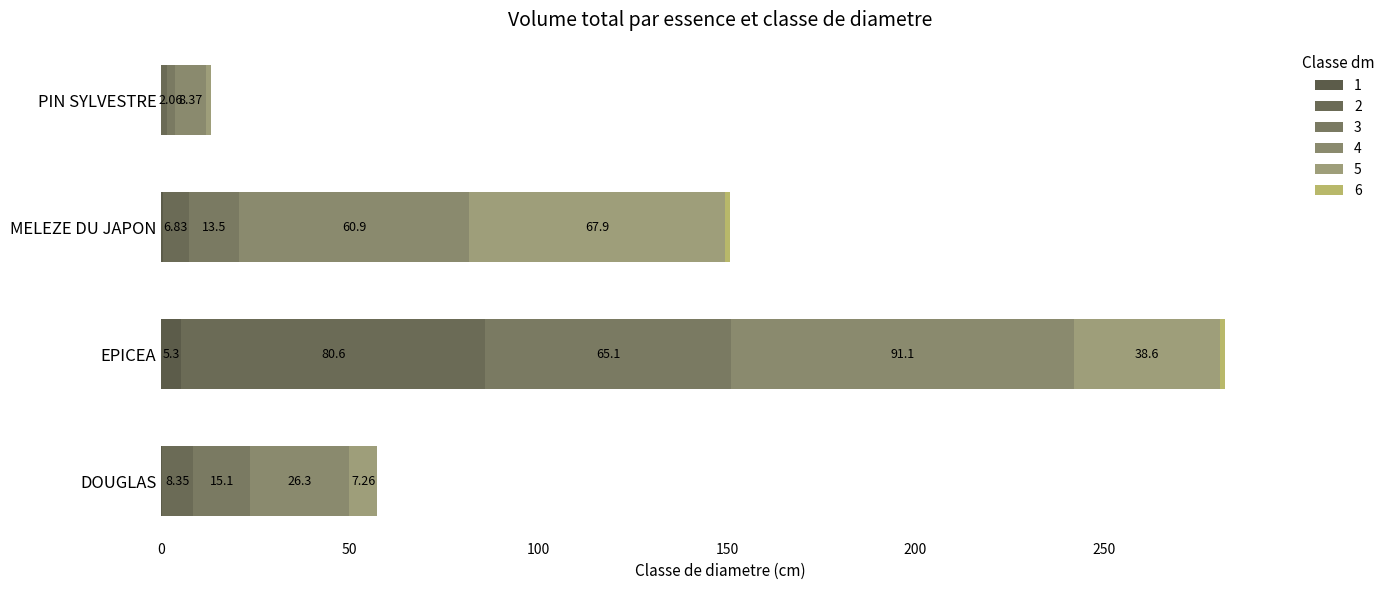

Reading right to left, extract all data points from this chart.

DOUGLAS: 6=0.0	5=7.3	4=26.3	3=15.1	2=8.4	1=0.2
EPICEA: 6=1.4	5=38.6	4=91.1	3=65.1	2=80.6	1=5.3
MELEZE DU JAPON: 6=1.4	5=67.9	4=60.9	3=13.5	2=6.8	1=0.5
PIN SYLVESTRE: 6=0.0	5=1.3	4=8.4	3=2.1	2=1.5	1=0.0